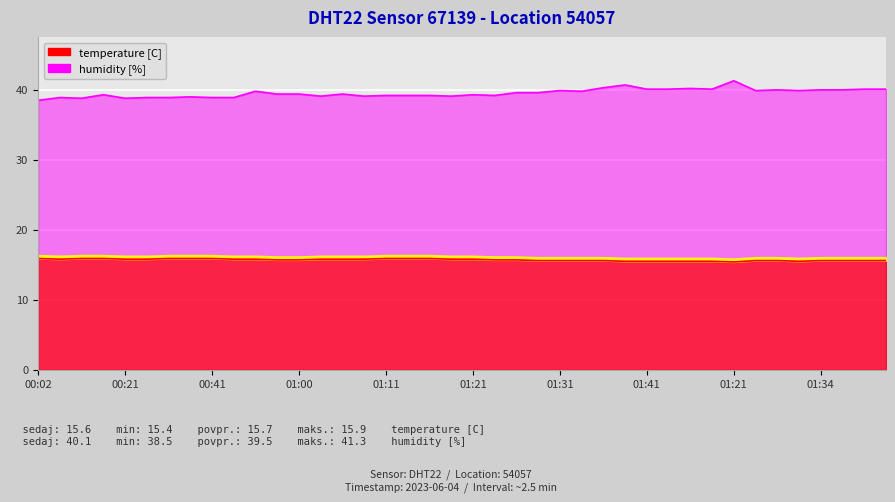

Which series has the largest total across all categories?

humidity